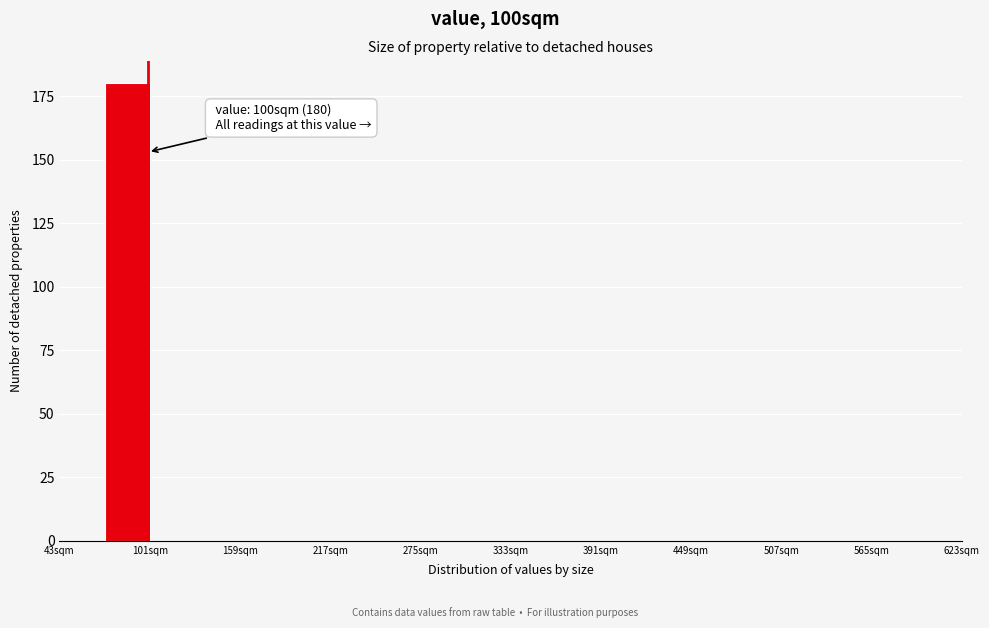

Around what value on the x-axis is the tallest bar? Give the approximate position of its centre, as read against the axis.

90